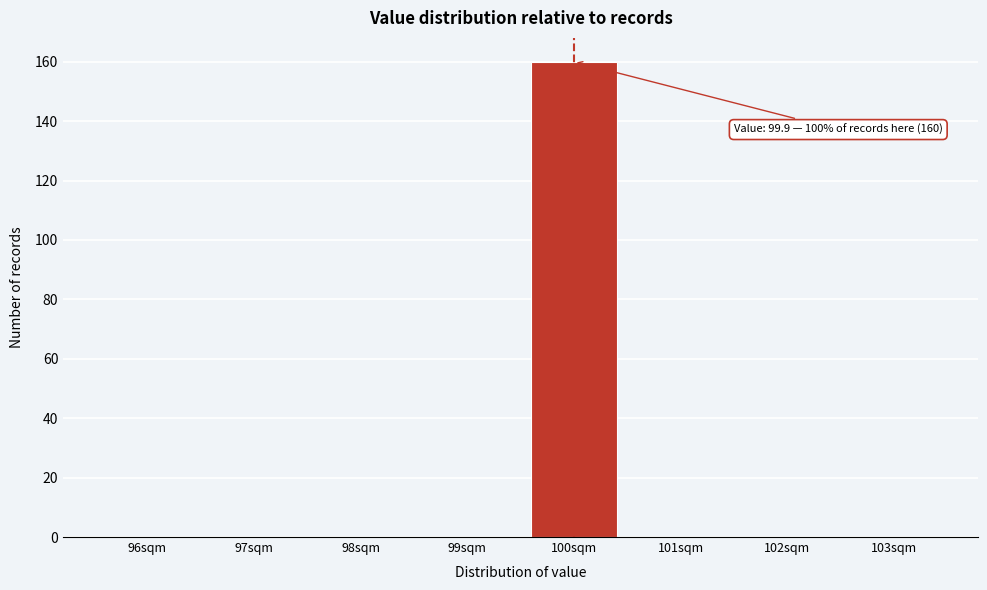

Reading left to right, what are all the values shown in this chart?

96sqm=0	97sqm=0	98sqm=0	99sqm=0	100sqm=160	101sqm=0	102sqm=0	103sqm=0